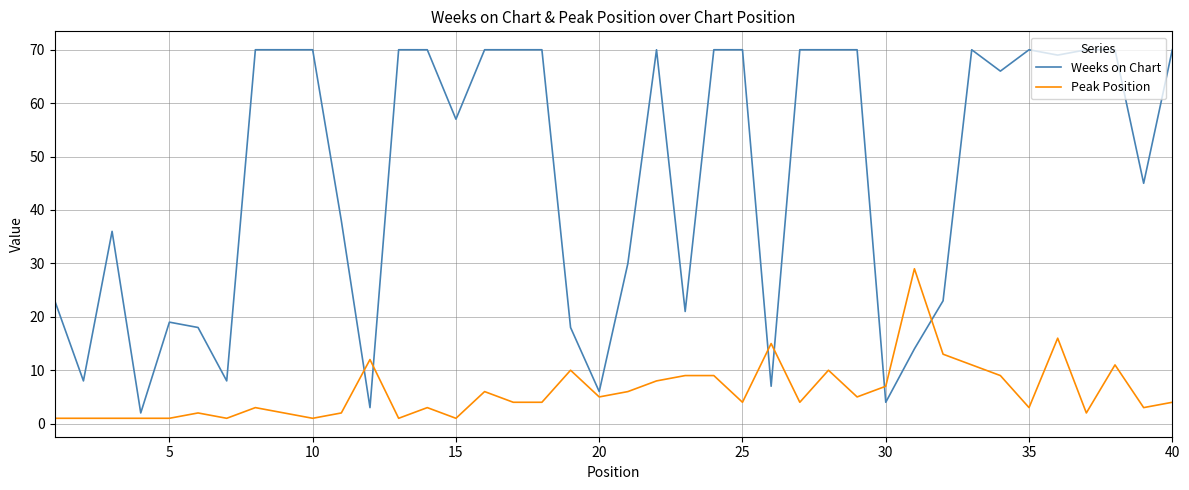

What is the highest value of the Peak Position series?

29